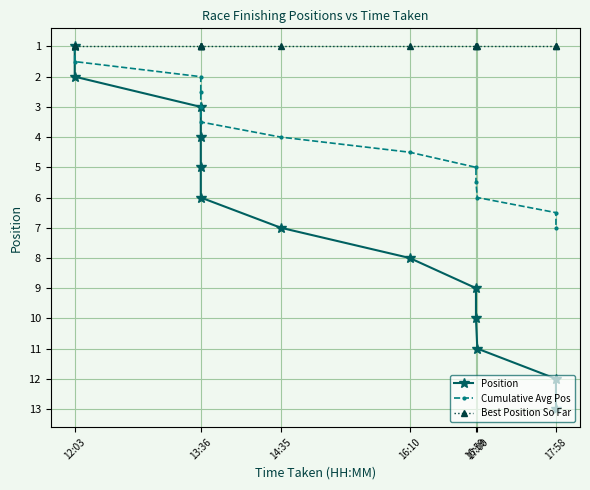

How many lines are shown in the chart?

3